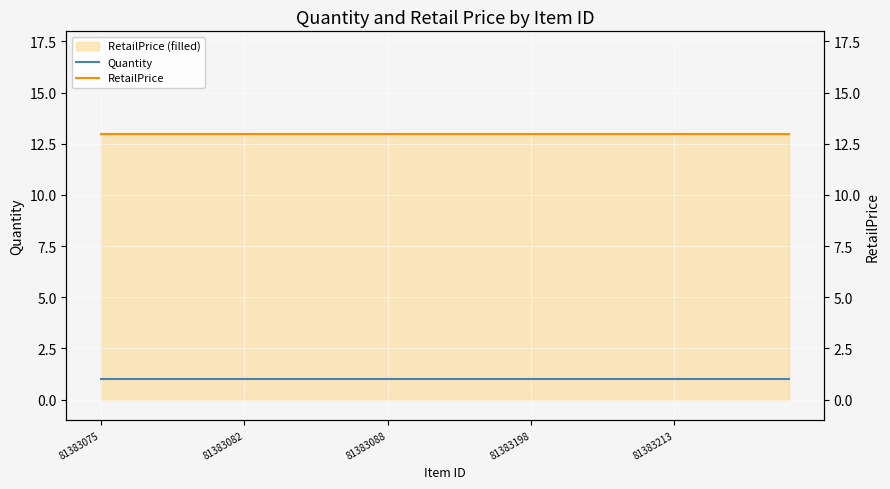

At which label does RetailPrice reach its minimum?

81383075